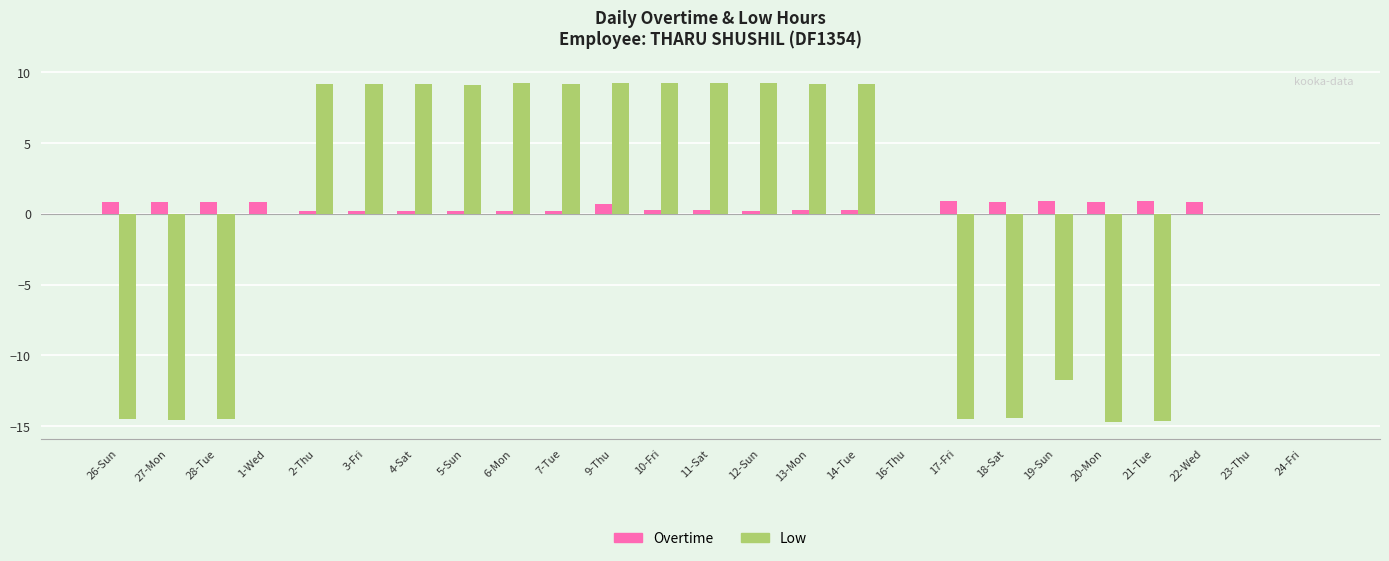

What is the maximum value for Overtime?

0.9